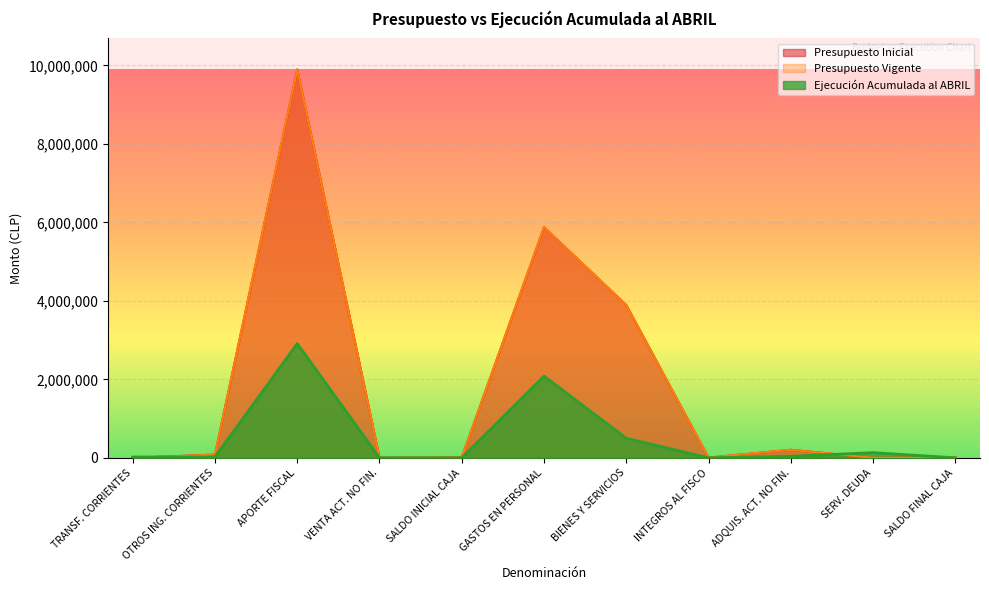

How many lines are shown in the chart?

3